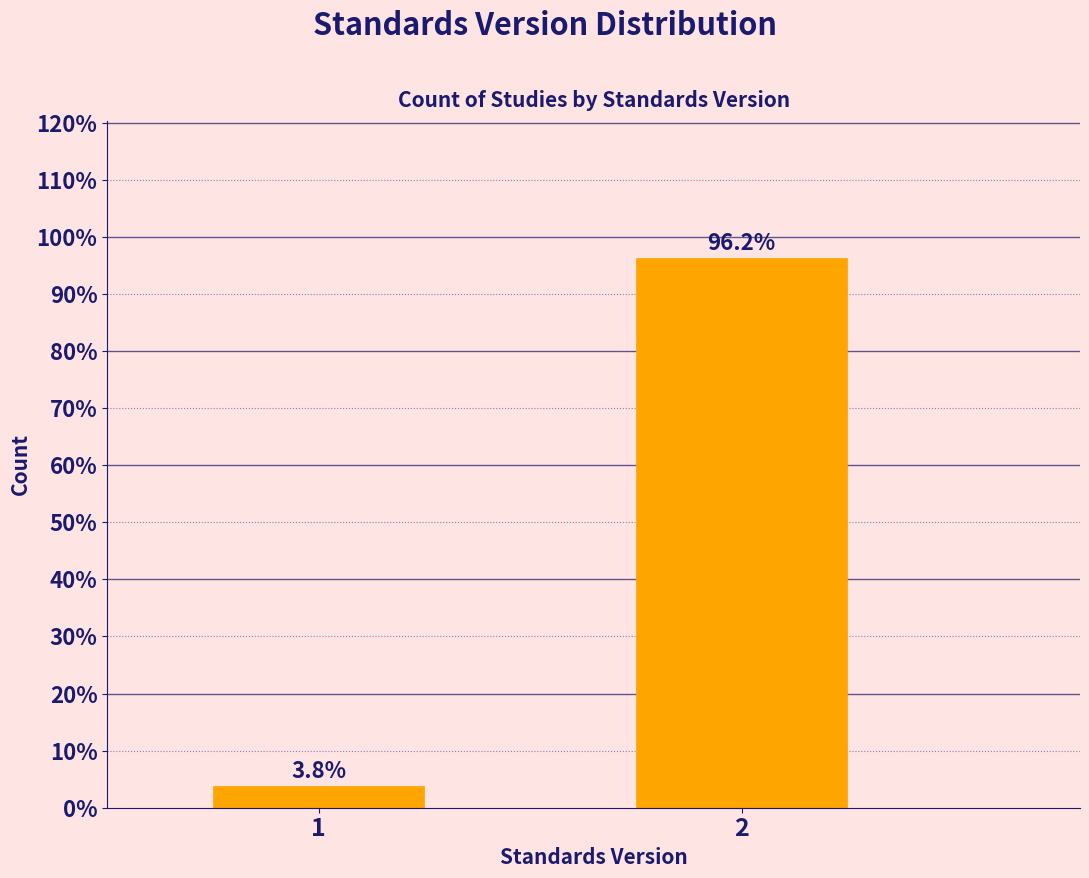

Reading left to right, list all the values displayed in this chart.

1=3.8	2=96.2